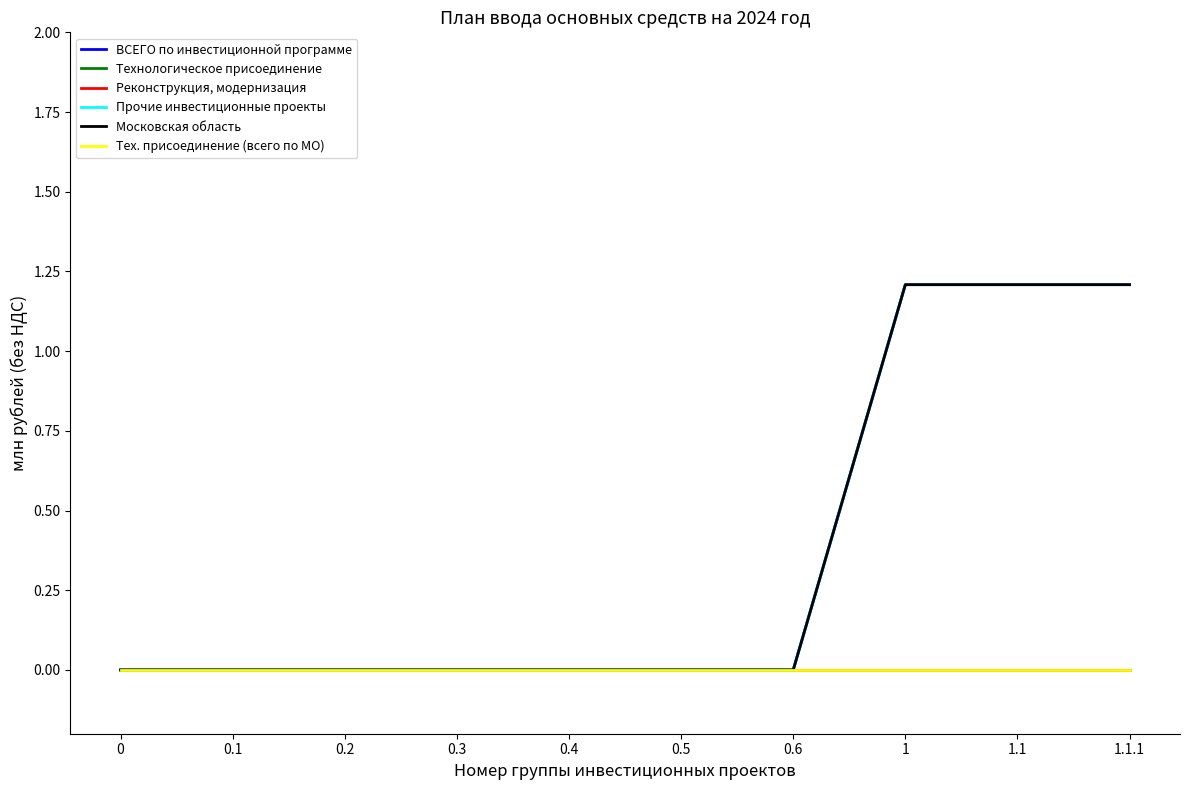

True or false: Тех. присоединение (всего по МО) has more than 0 points higher than both neighbors.

False